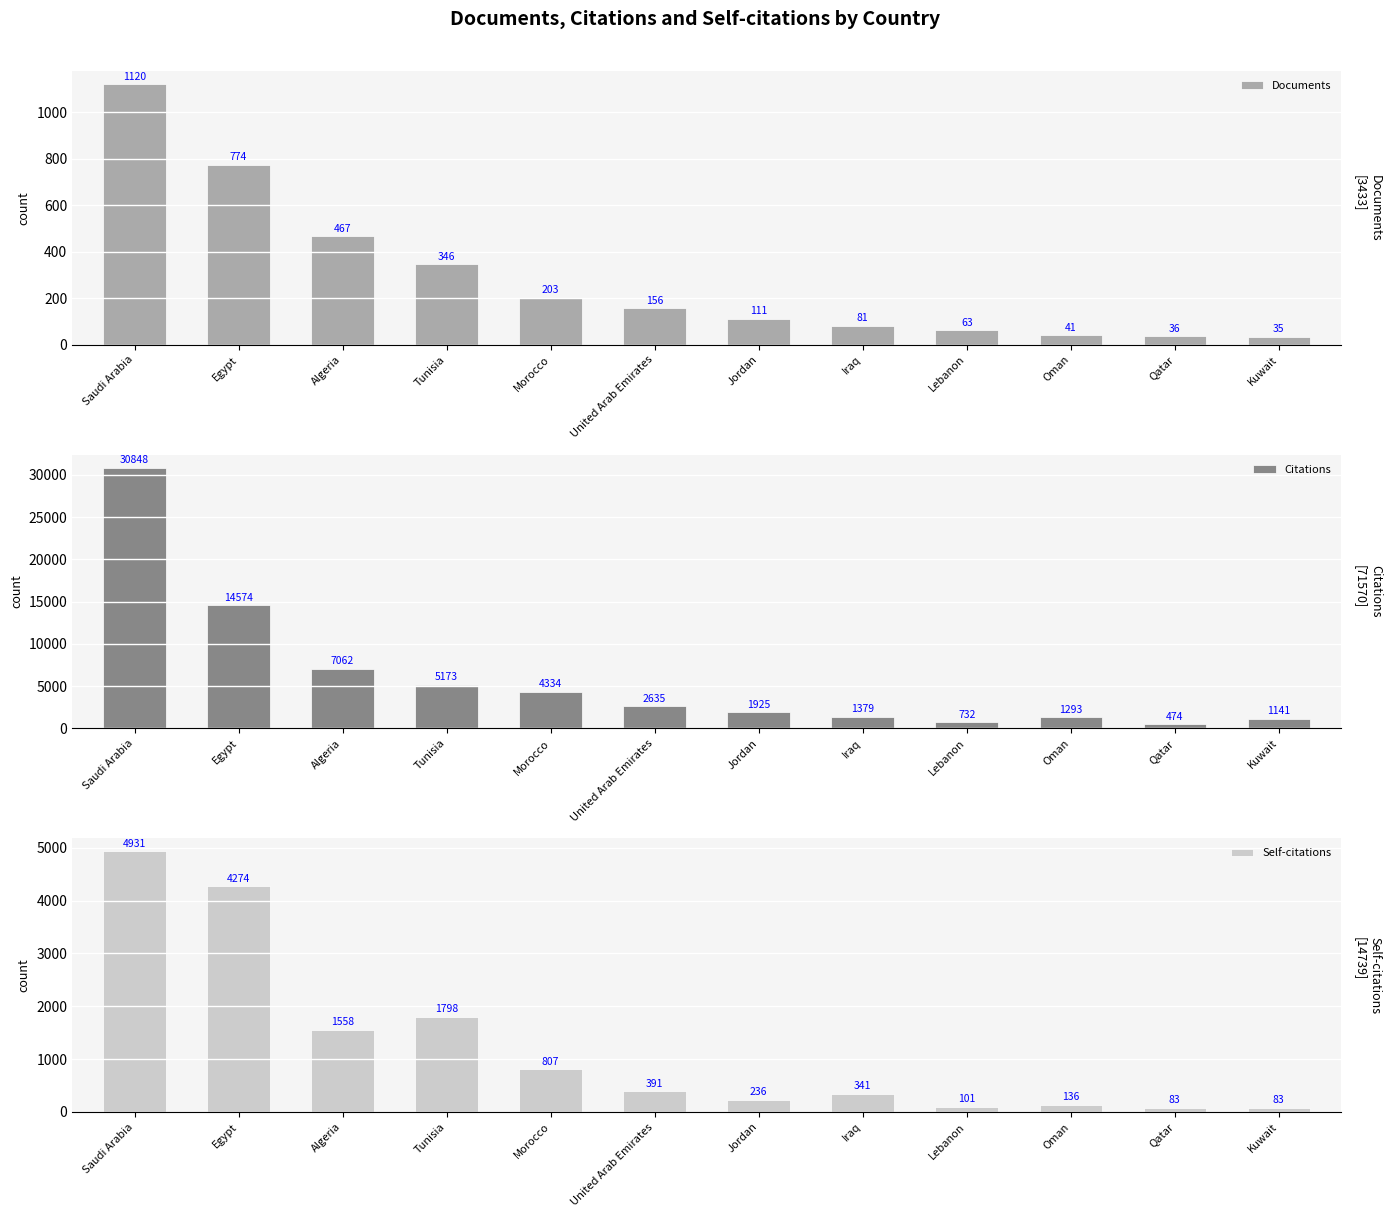

How many values in the Documents series exceed 156?

5